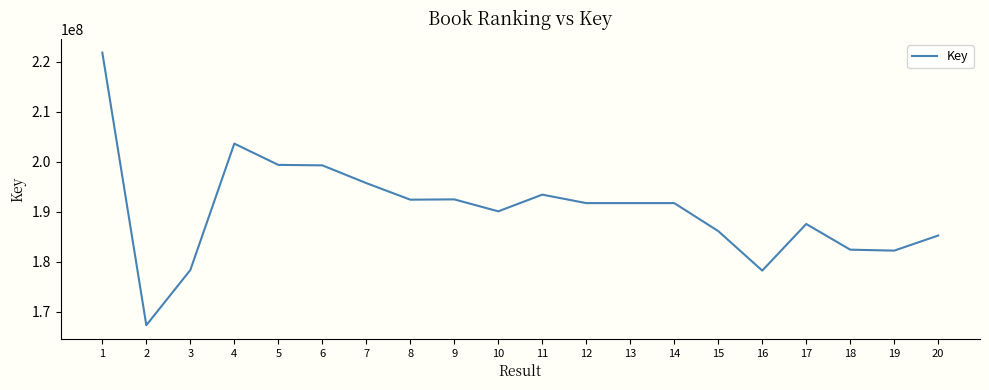

At which label does the data first exceed 191750697?

1